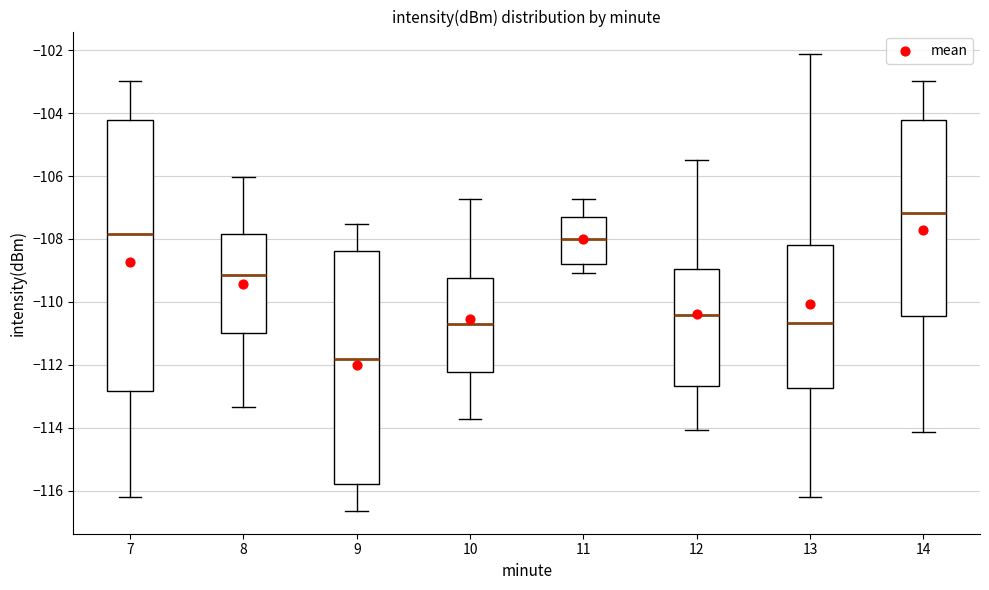

Reading left to right, read every box against the y-axis: the position of its median line, the range the box covers, and the ends of its whiskers. The values are not printed on the chart, so give them approximately, as read against the axis.

7: median -107.8, box -112.8 to -104.2, whiskers -116.2 to -103.0
8: median -109.2, box -111.0 to -107.8, whiskers -113.4 to -106.0
9: median -111.8, box -115.8 to -108.4, whiskers -116.6 to -107.6
10: median -110.6, box -112.2 to -109.2, whiskers -113.8 to -106.8
11: median -108.0, box -108.8 to -107.4, whiskers -109.0 to -106.8
12: median -110.4, box -112.6 to -109.0, whiskers -114.0 to -105.6
13: median -110.6, box -112.8 to -108.2, whiskers -116.2 to -102.2
14: median -107.2, box -110.4 to -104.2, whiskers -114.2 to -103.0